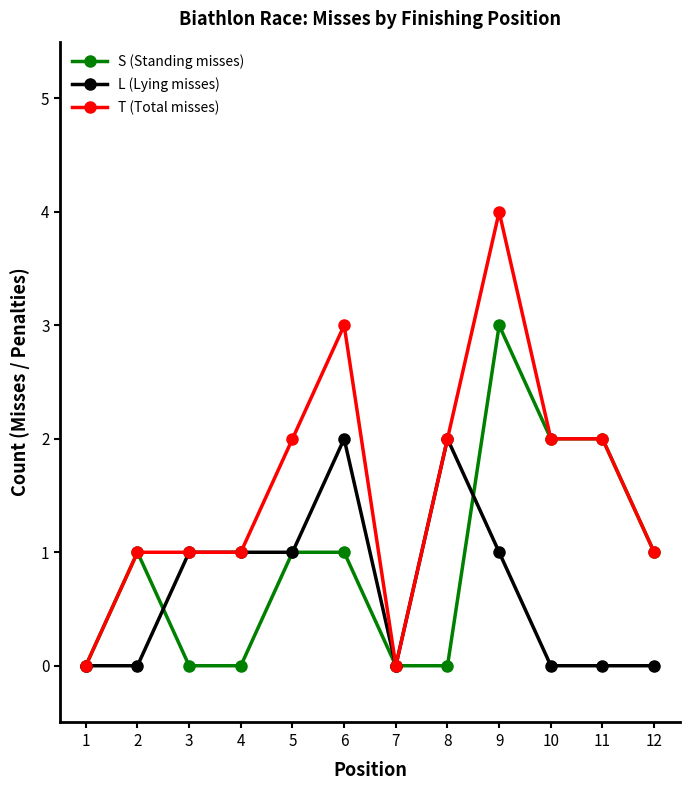

The L (Lying misses) series shows -1 at 2. True or false?

False